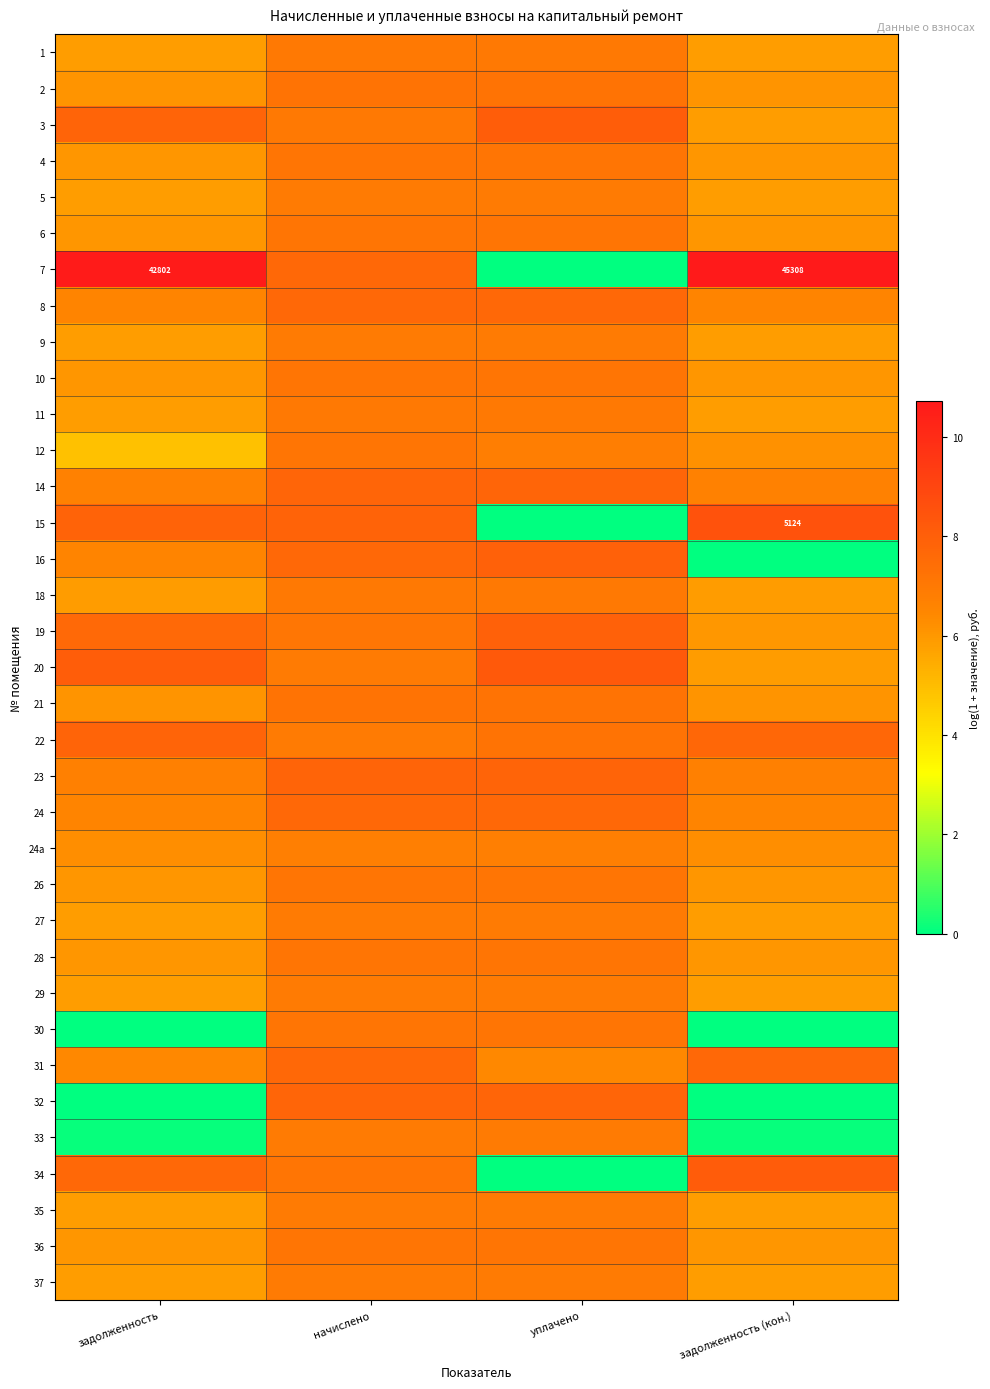

At which label is 37 closest to 6?

задолженность